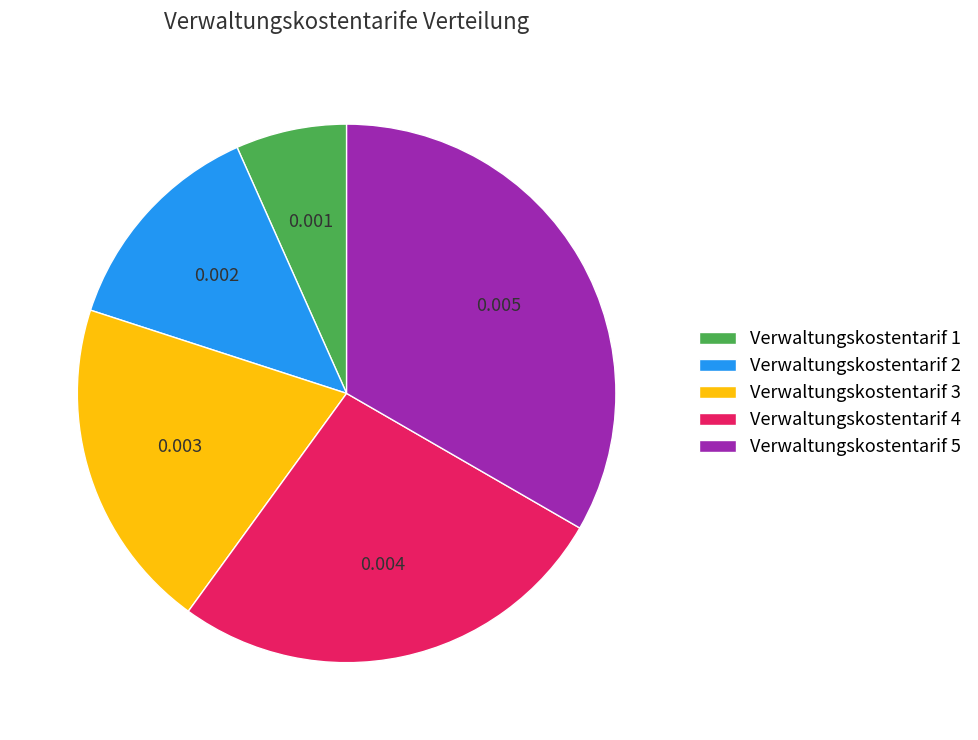

Which category has the smallest portion of the pie?

Verwaltungskostentarif 1